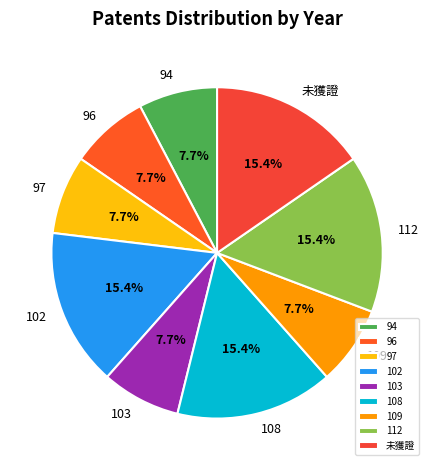

What percentage is NOT represented by 103?

92.3%